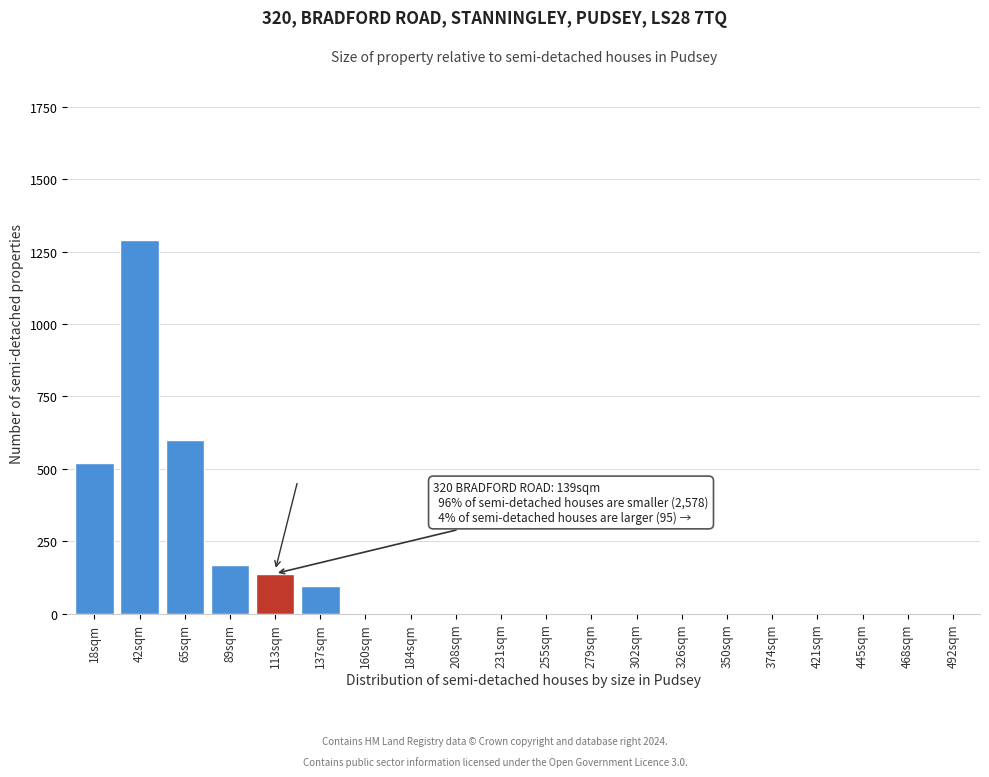

Reading left to right, extract all data points from this chart.

18sqm=519	42sqm=1289	65sqm=601	89sqm=169	113sqm=139	137sqm=95	160sqm=0	184sqm=0	208sqm=0	231sqm=0	255sqm=0	279sqm=0	302sqm=0	326sqm=0	350sqm=0	374sqm=0	421sqm=0	445sqm=0	468sqm=0	492sqm=0